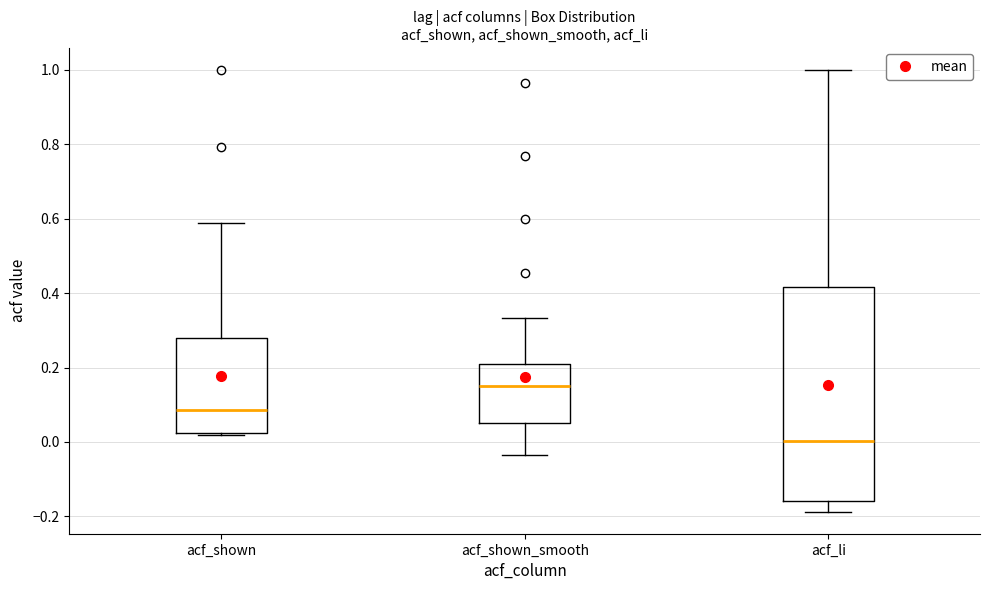

Which box's median line is the highest?

acf_shown_smooth